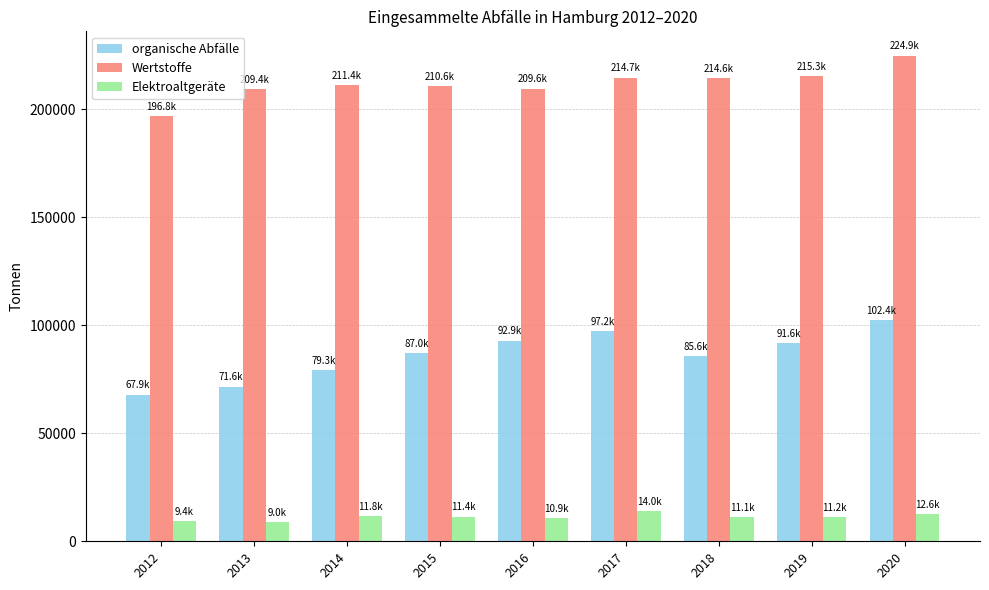

What is the difference between the maximum and minimum values in the Elektroaltgeräte series?

5039.0